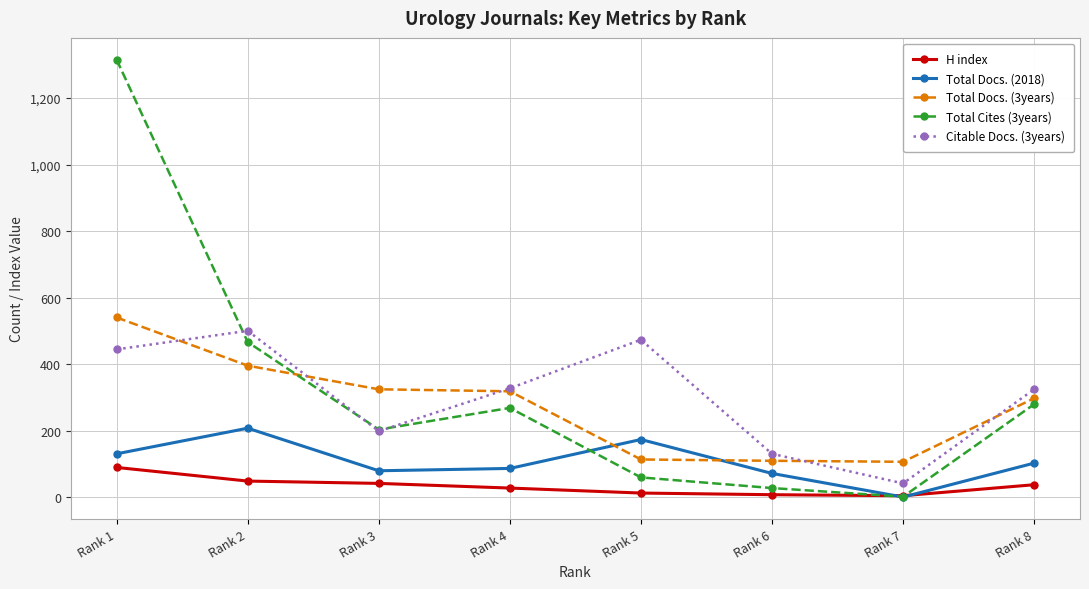

What is the total value across all series at Rank 6?

344